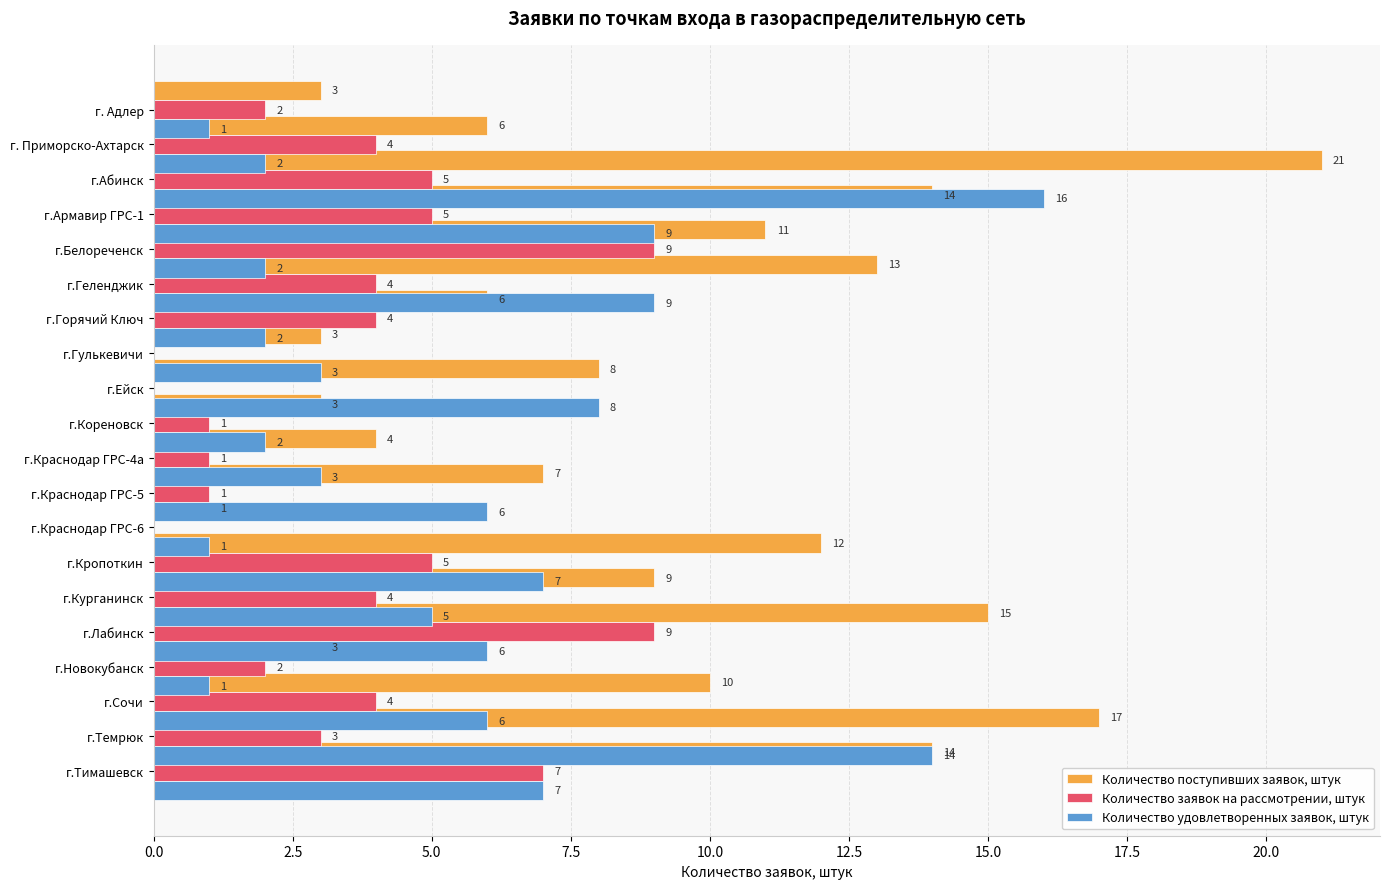

What are all the series names shown in the legend?

Количество поступивших заявок, штук, Количество заявок на рассмотрении, штук, Количество удовлетворенных заявок, штук